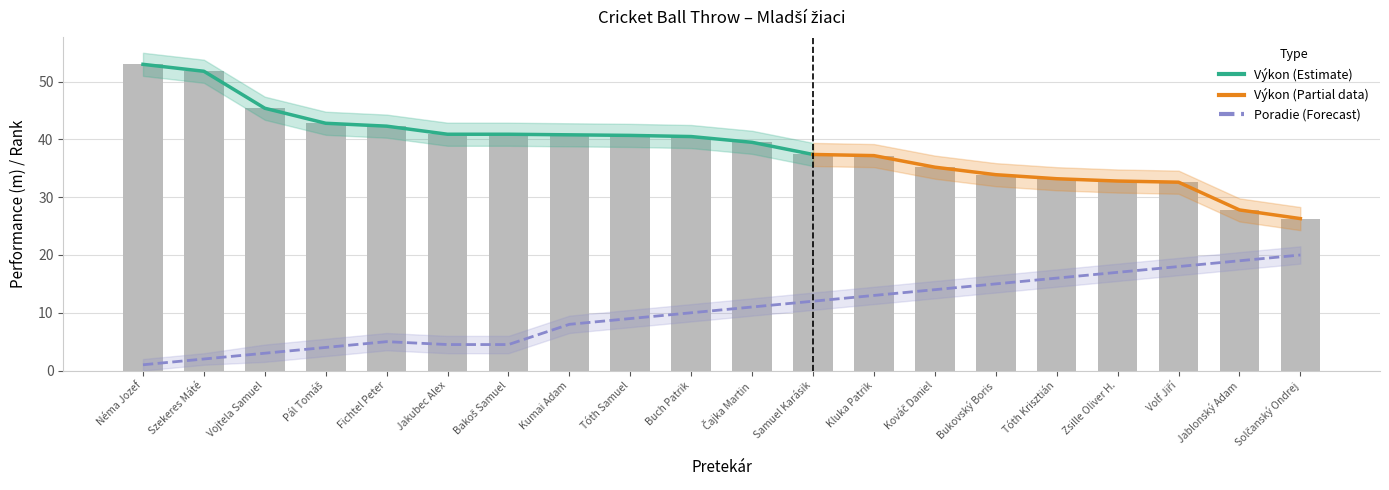

Are the bars horizontal?

No